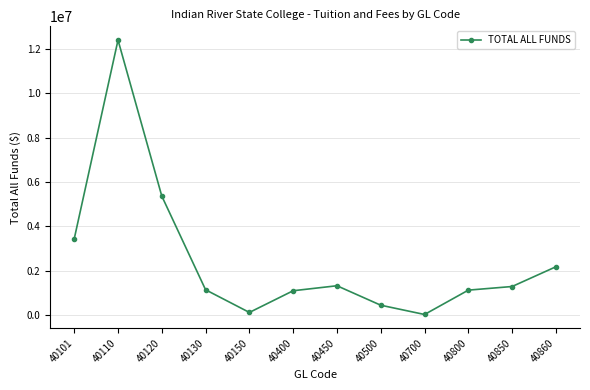

What is the value of the 12th point from the left?

2183454.5